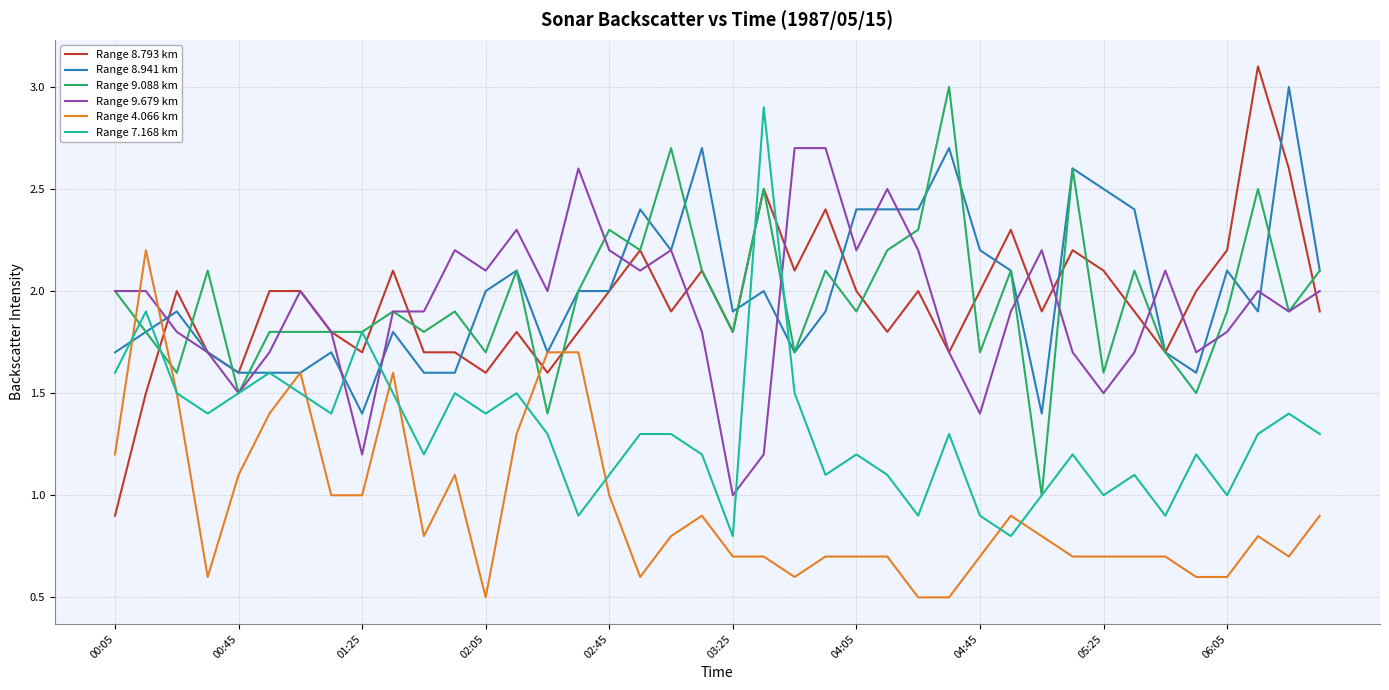

What is the maximum value shown in the chart?

3.1